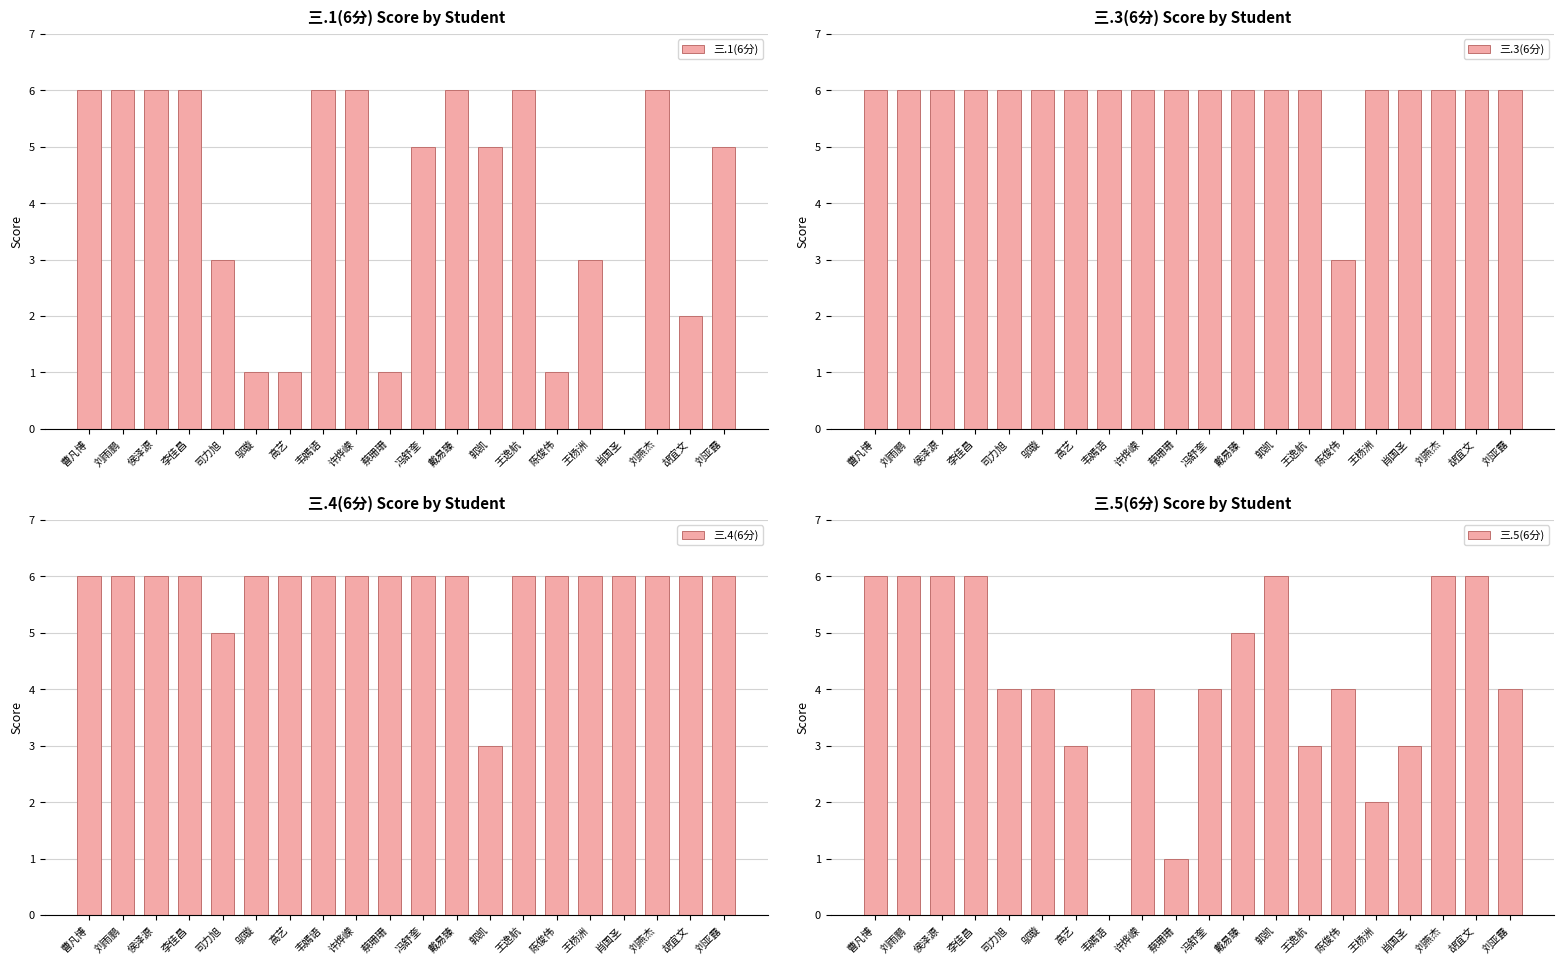

Which label corresponds to the smallest value in the chart?

肖国圣